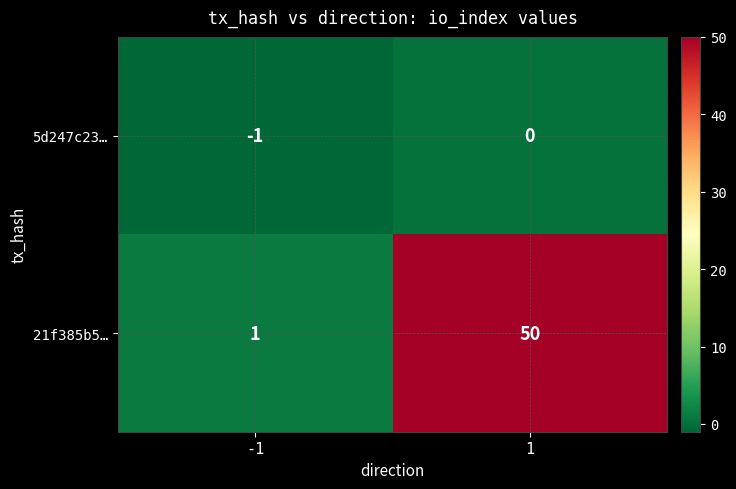

What is the maximum value shown in the chart?

50